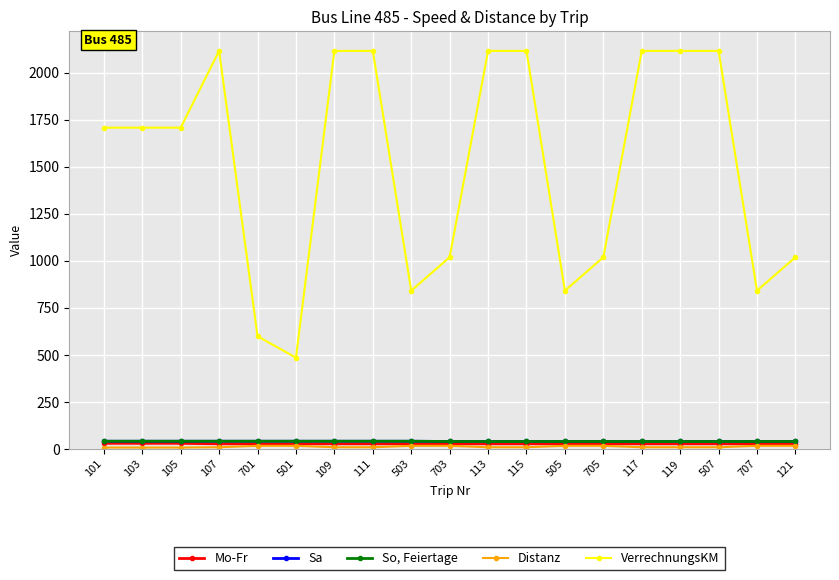

Does the chart have visible grid lines?

Yes